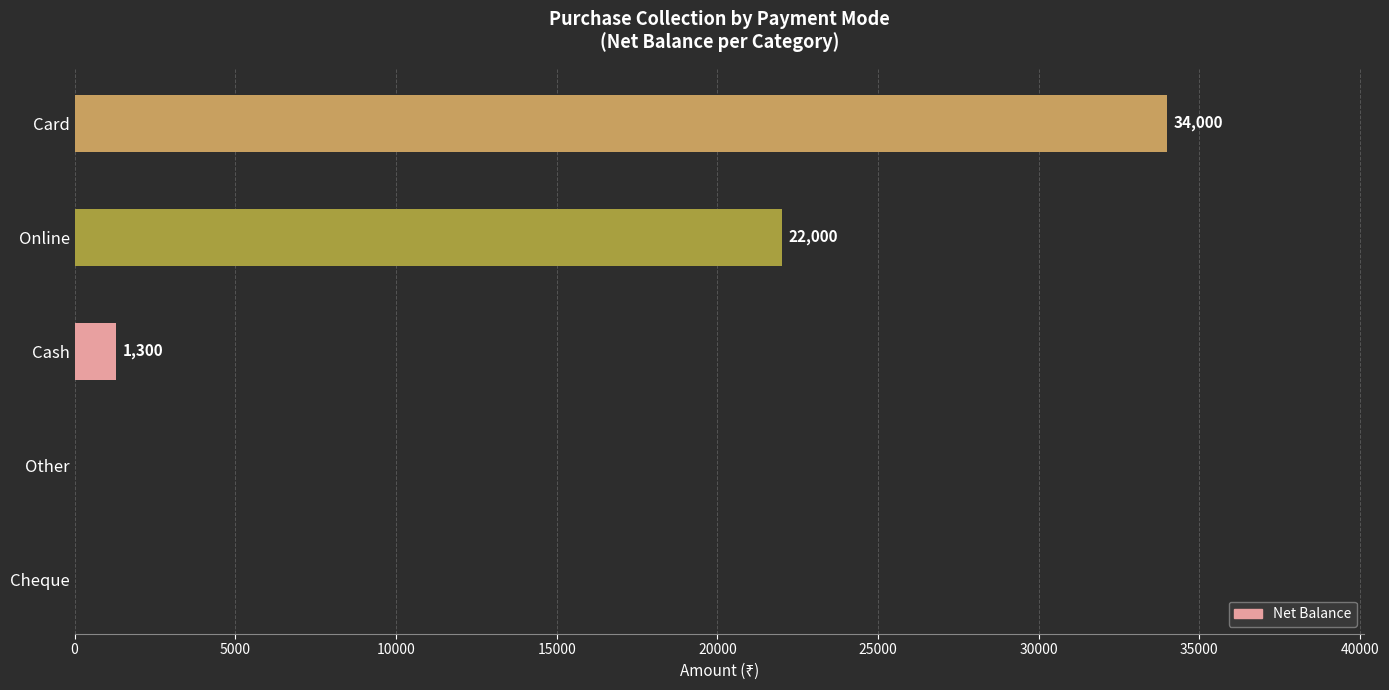

What is the average value?

11460